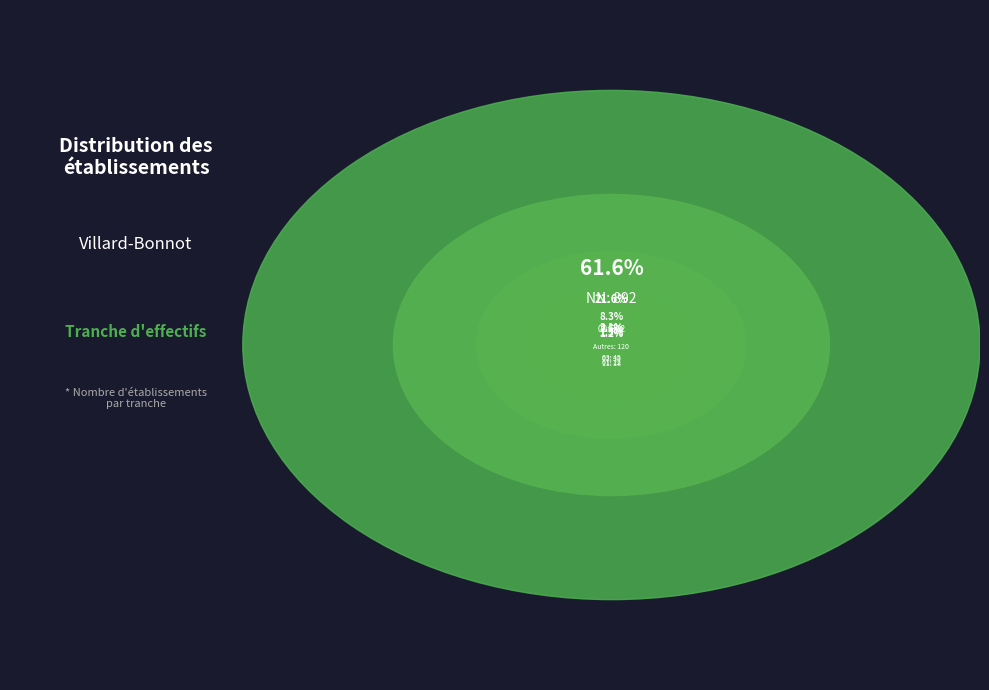

Rank the categories by value from lowest to highest.

11, 01, 02, 03, other, 00, NN